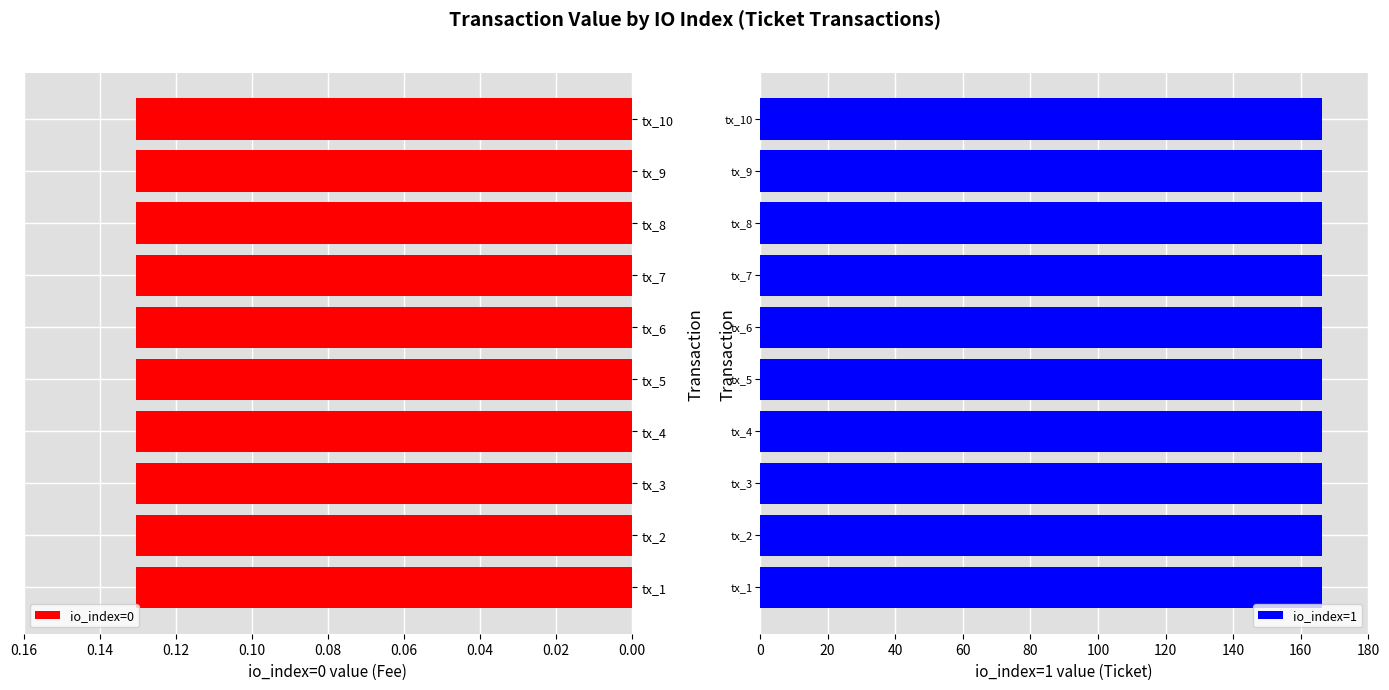

True or false: Ticket has a value of 166.2 at tx_2.

True